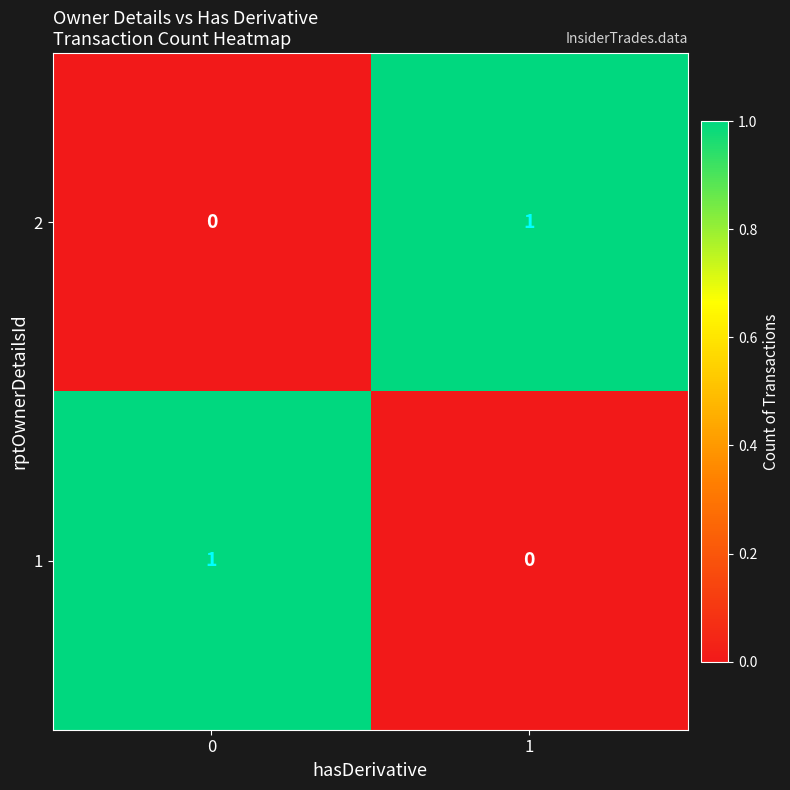

Rank the series at 1 from lowest to highest value.

1, 2